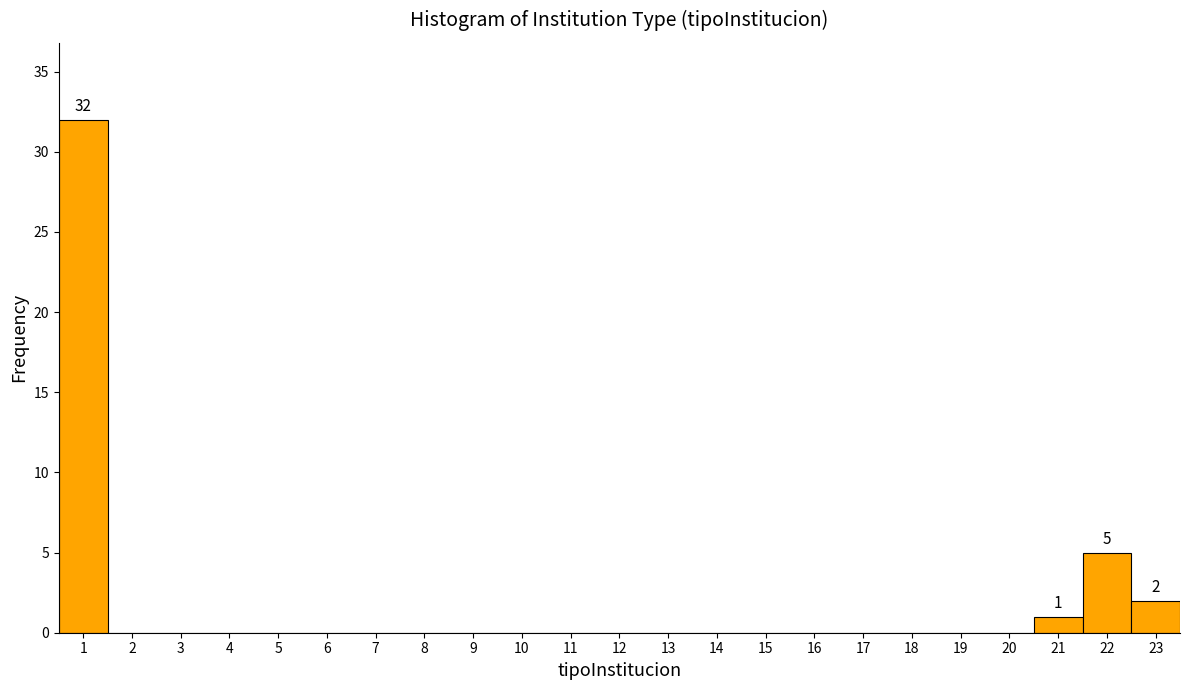

Over which range of the x-axis is the bar tallest?

0.5 to 1.5